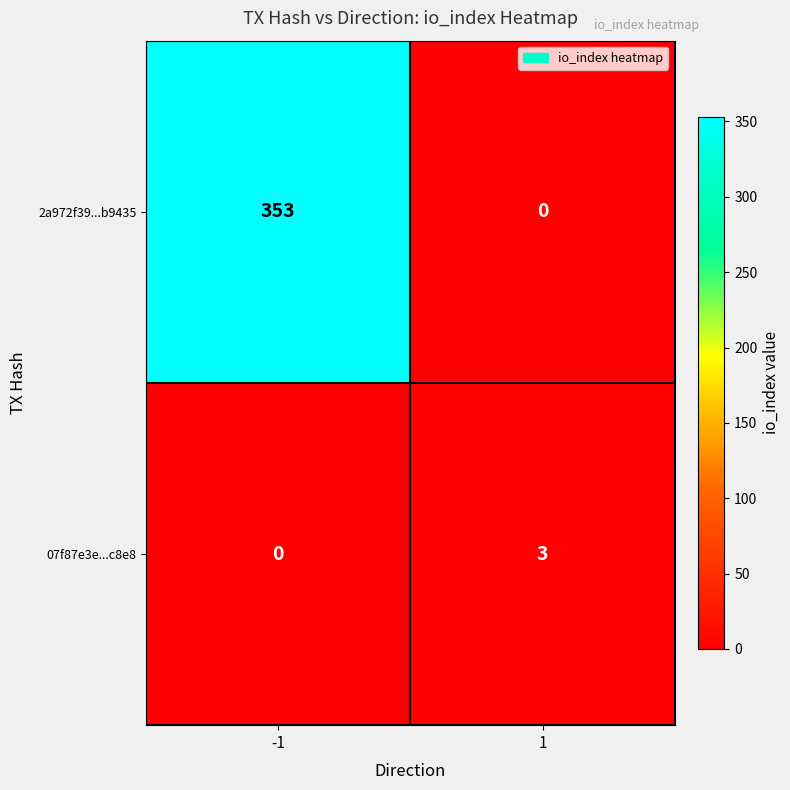

What is the maximum value shown in the chart?

353